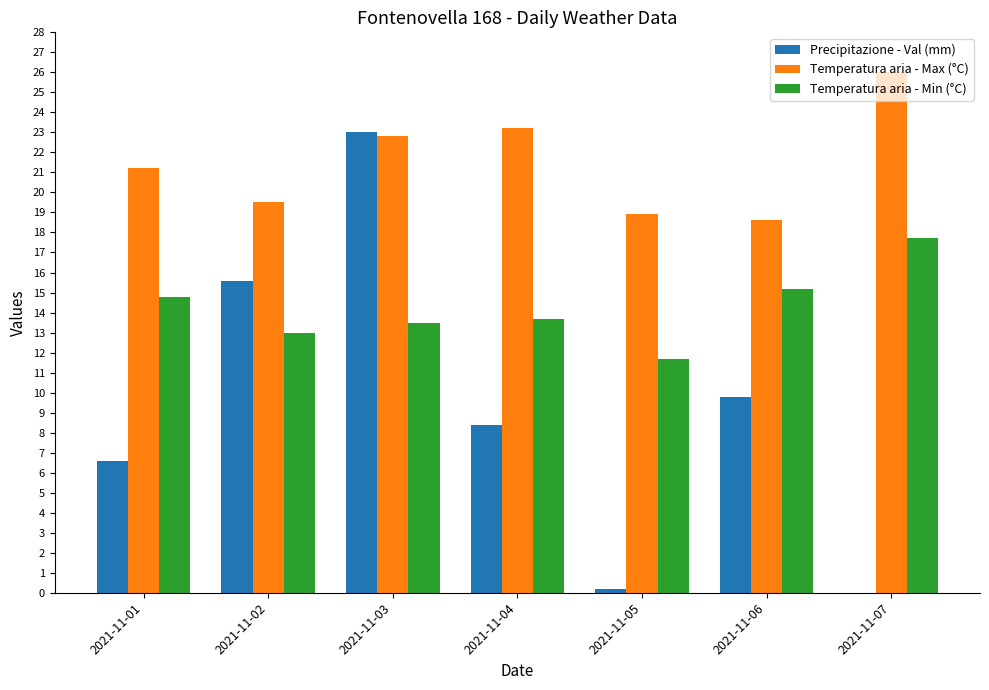

What is the sum of all Temperatura aria - Max (°C) values?

150.2